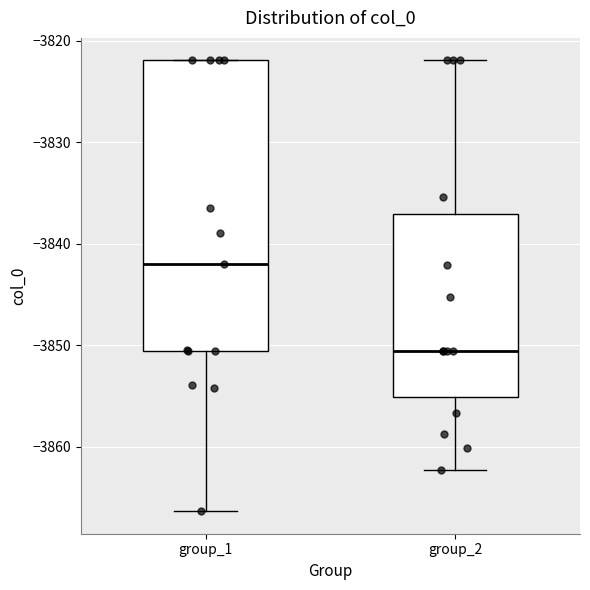

Which box has the highest median line?

group_1